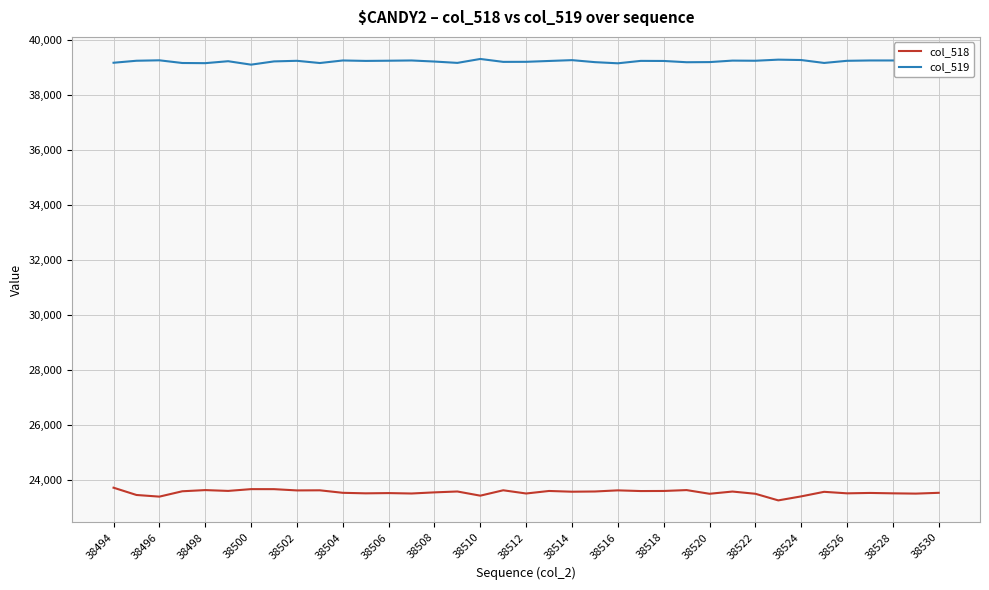

List the series in order of their overall mean, highest first.

col_519, col_518